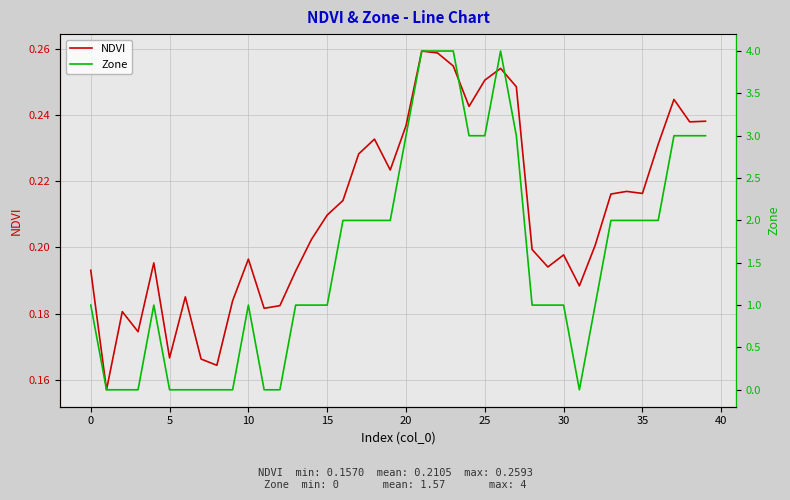

What is the value of the NDVI point at the 4th from the left?

0.2